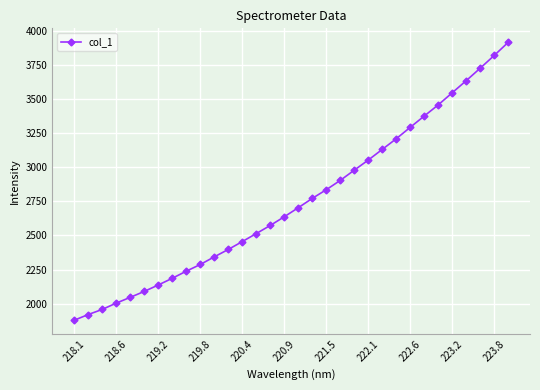

Count the number of values greater than 2703.

16